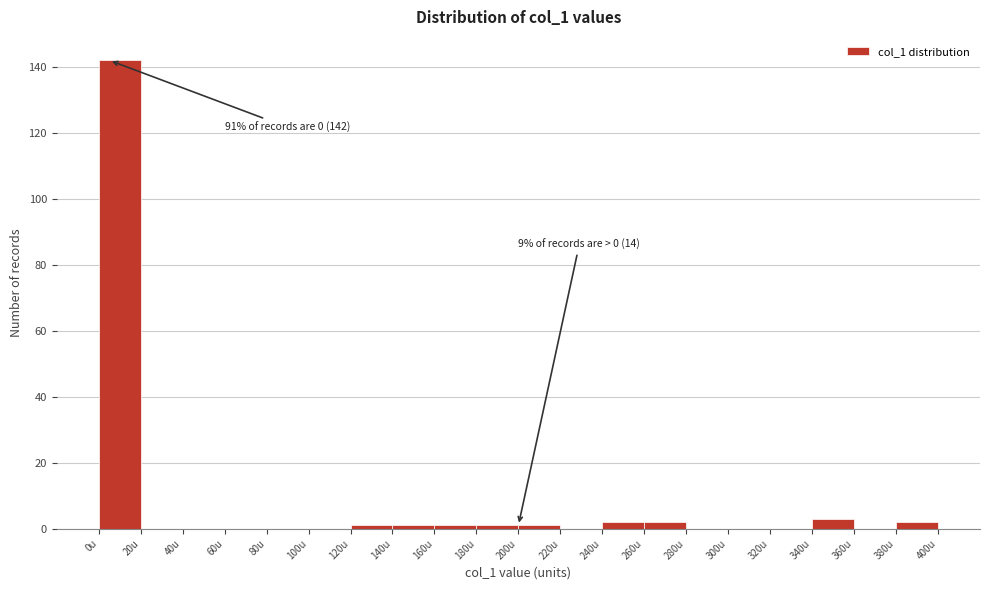

Which range on the x-axis has the tallest bar?

0 to 20